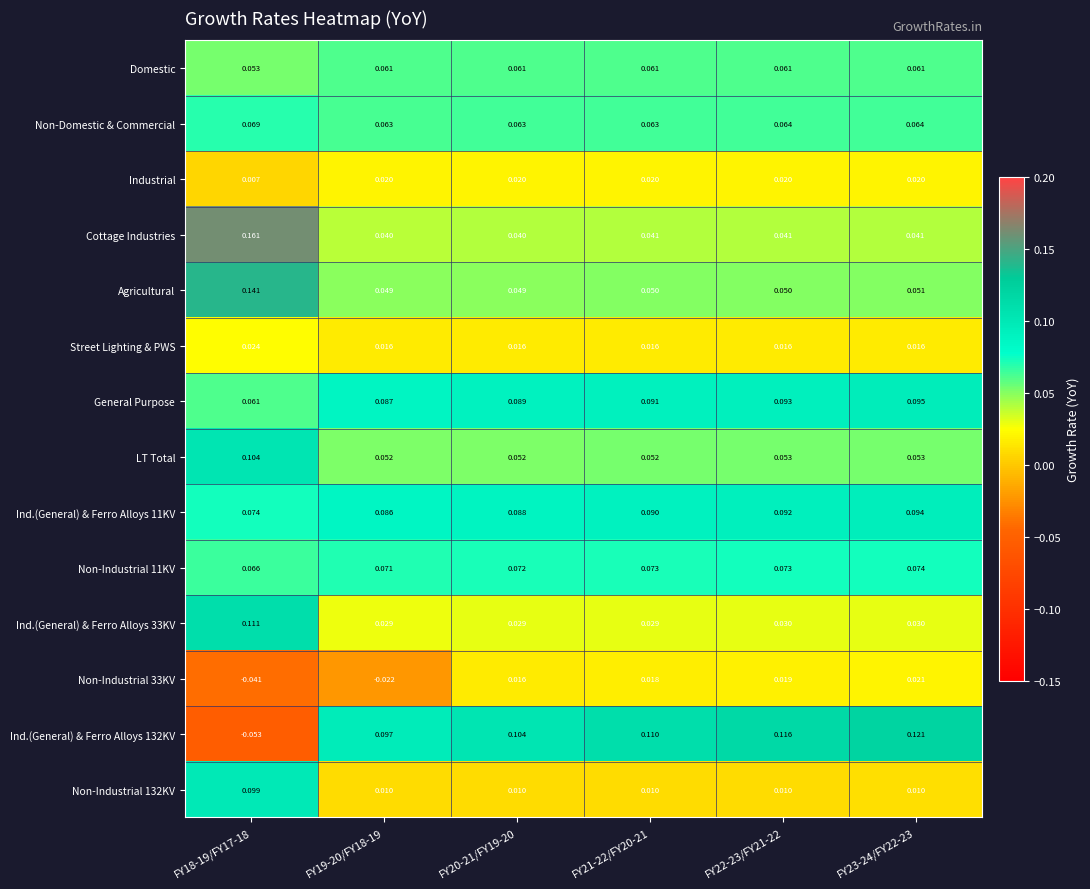

What is the total value across all series at FY18-19/FY17-18?

0.9